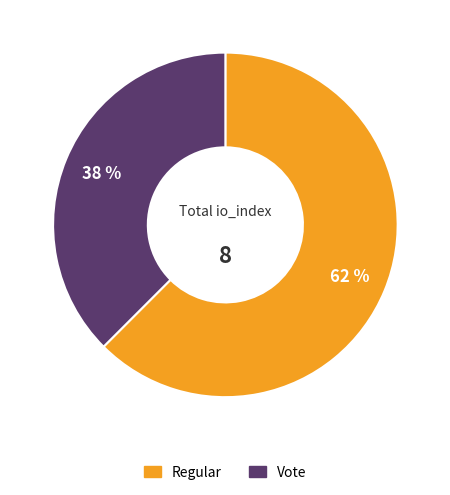

How many segments does this pie chart have?

2